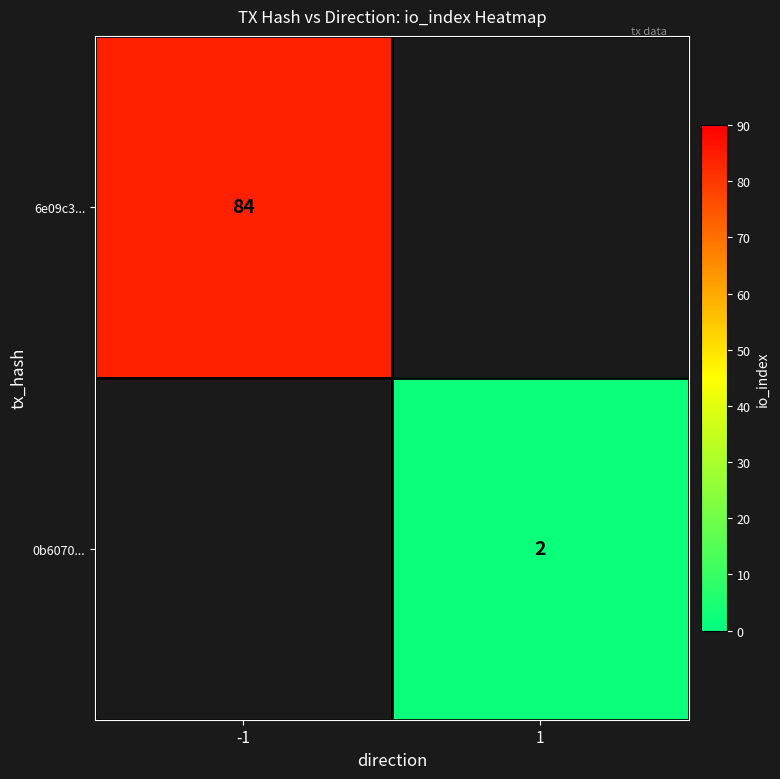

Is it true that 0b6070... equals 2 at 1?

True